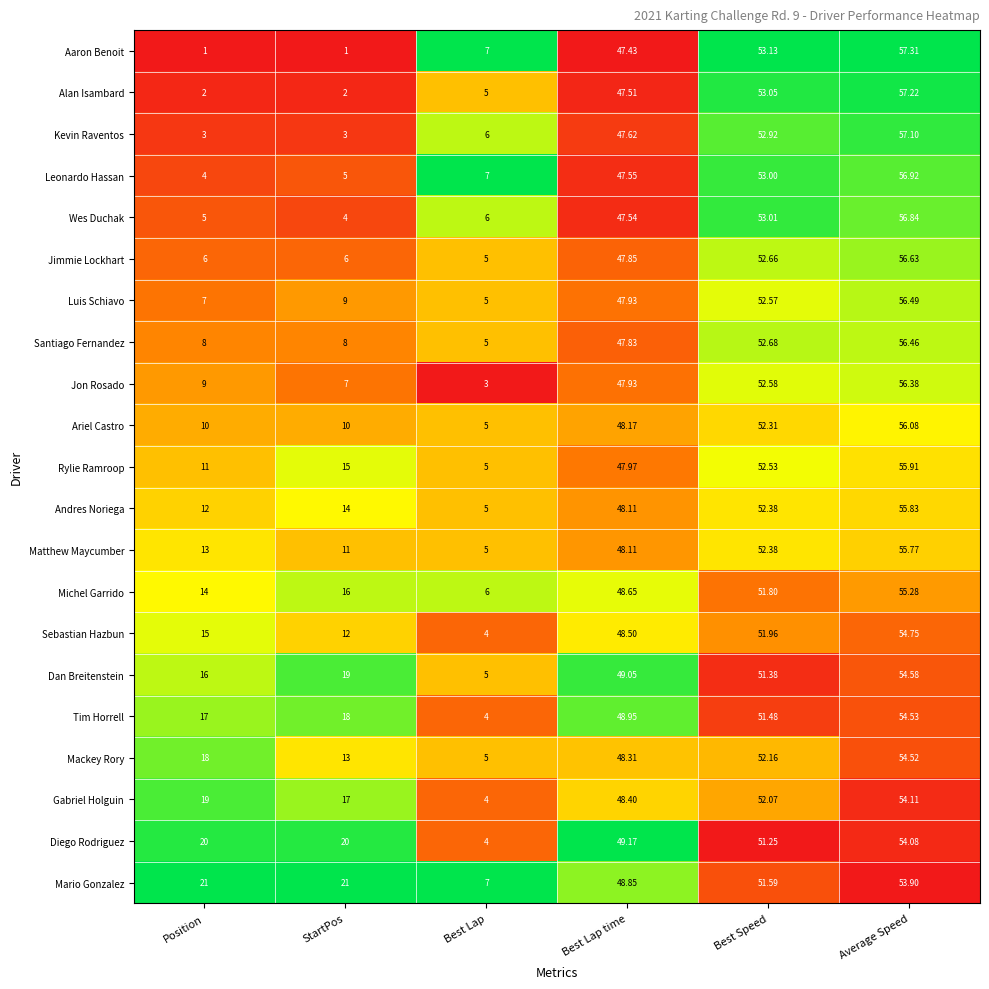

Which series has the largest range (max minus min)?

Aaron Benoit